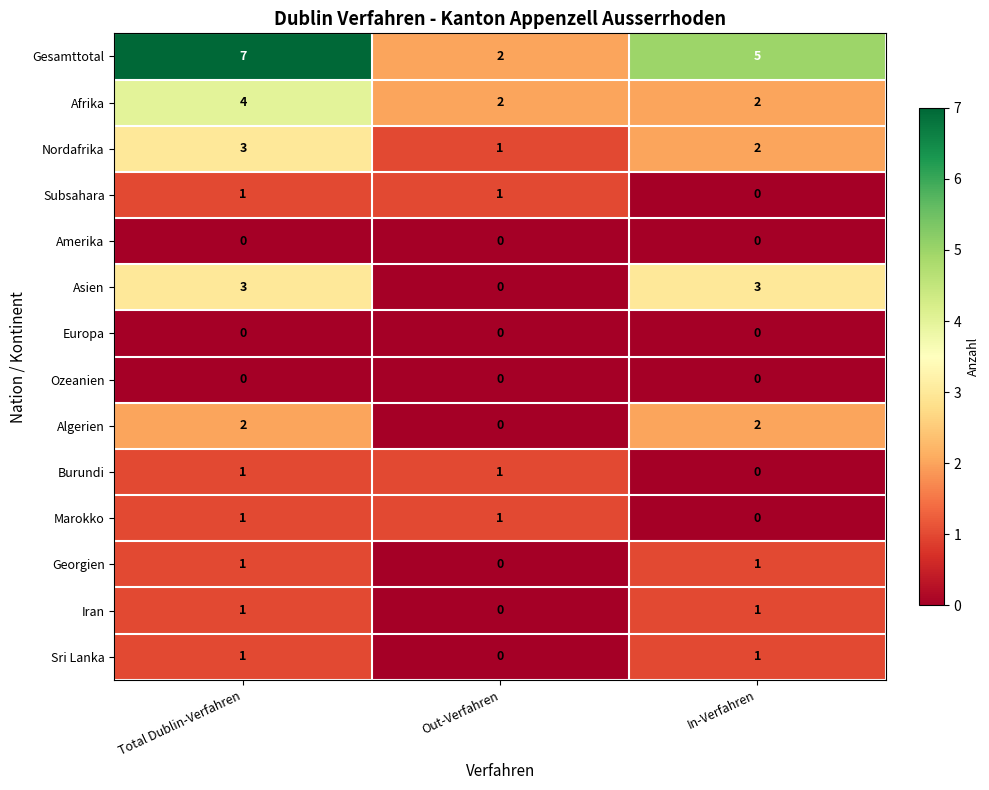

Is it true that Nordafrika equals 1 at Out-Verfahren?

True